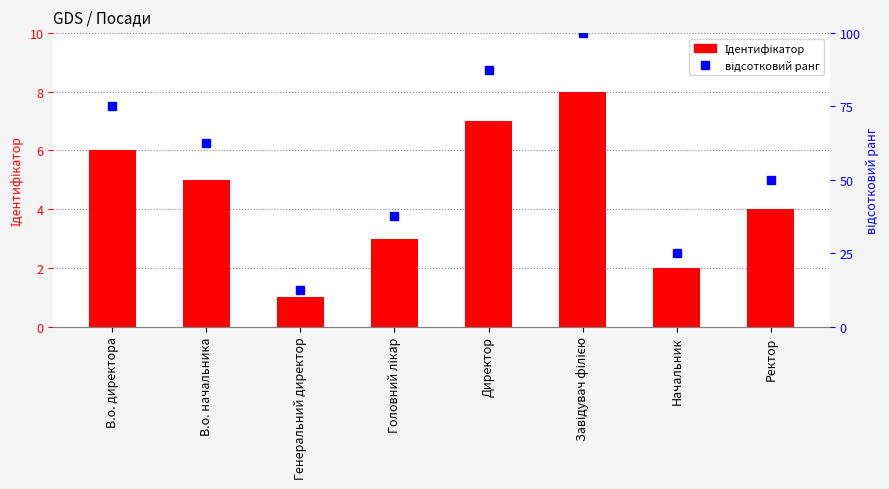

Reading left to right, list all the values displayed in this chart.

Ідентифікатор: 6.0	5.0	1.0	3.0	7.0	8.0	2.0	4.0
відсотковий ранг: 75.0	62.5	12.5	37.5	87.5	100.0	25.0	50.0